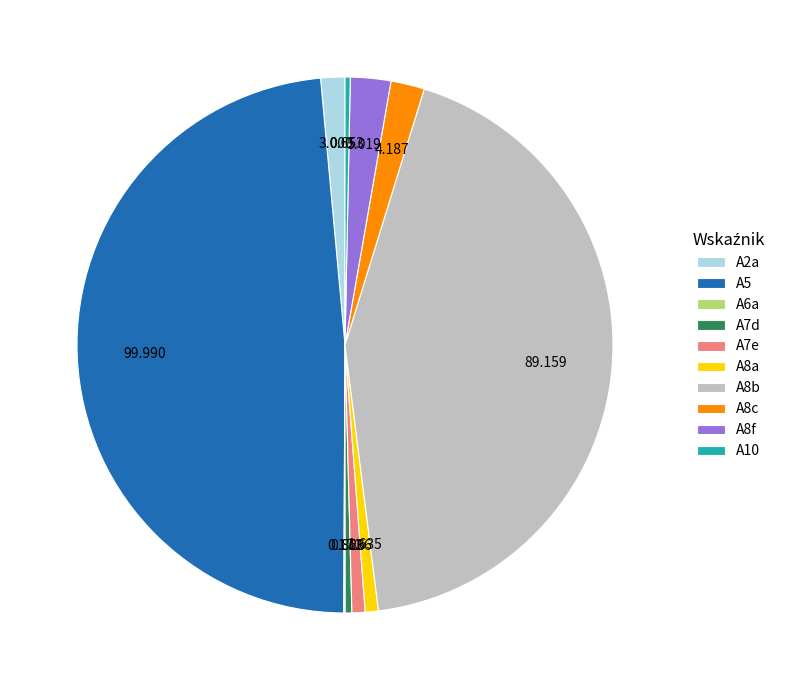

Is it true that A10 is 0% of the pie?

True